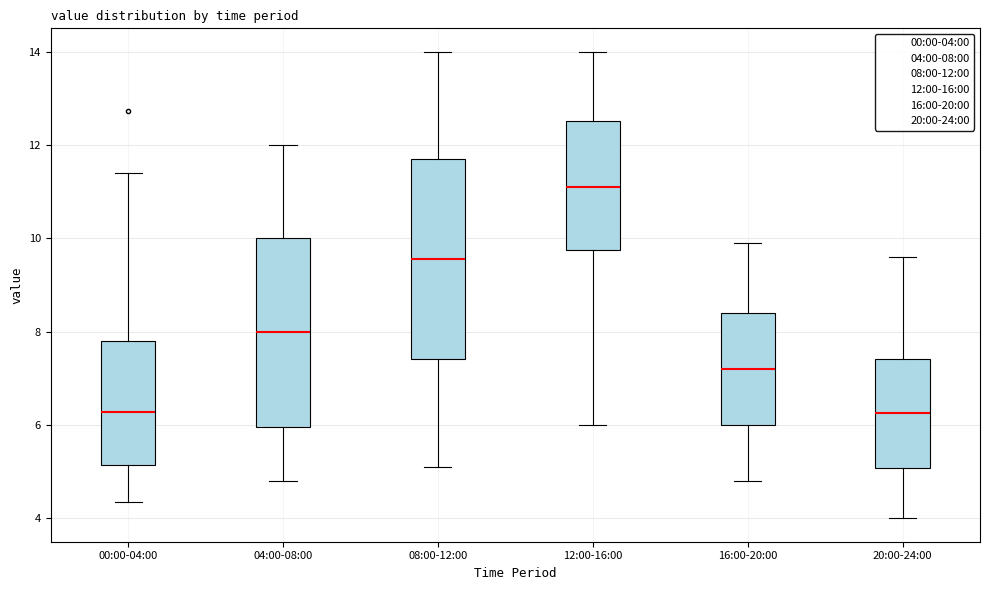

Which box has the highest median line?

12:00-16:00